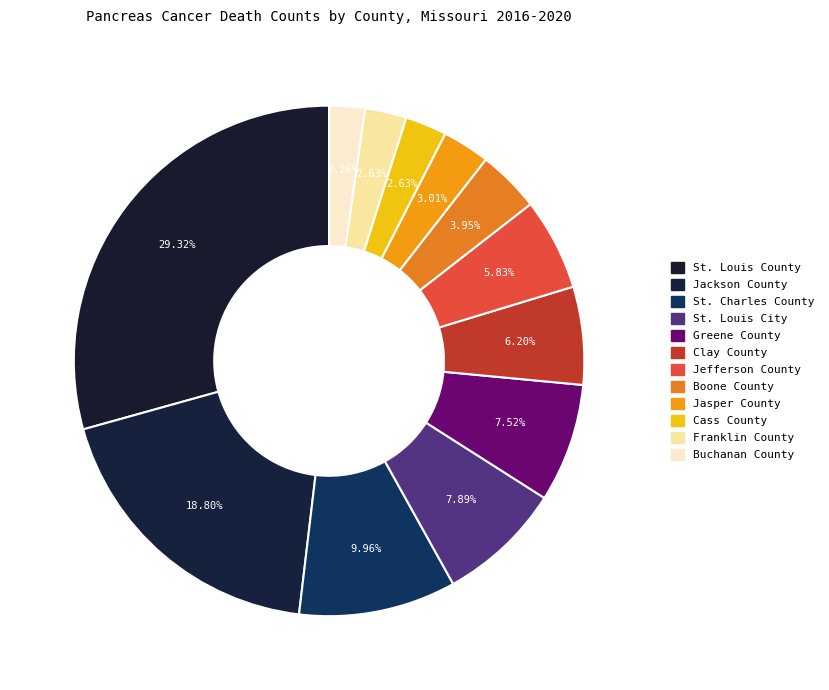

What portion of the pie excludes Boone County?

96.1%